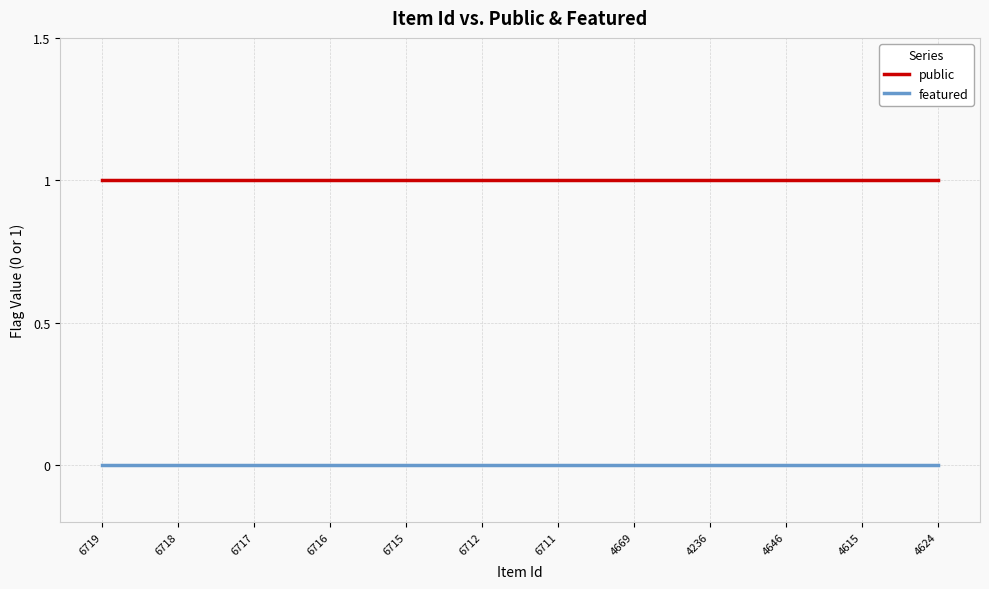

How many lines are shown in the chart?

2